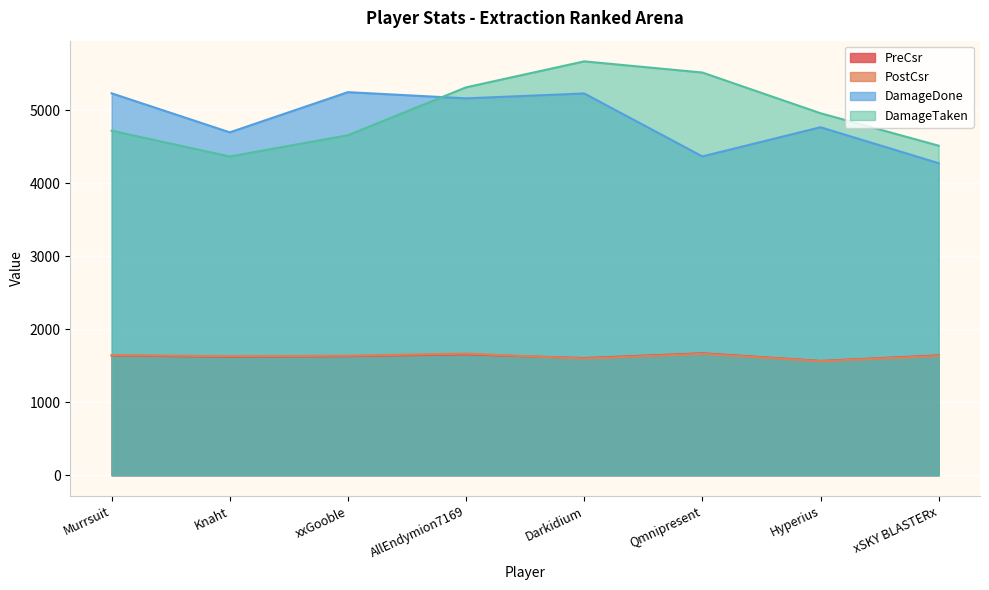

How many lines are shown in the chart?

4